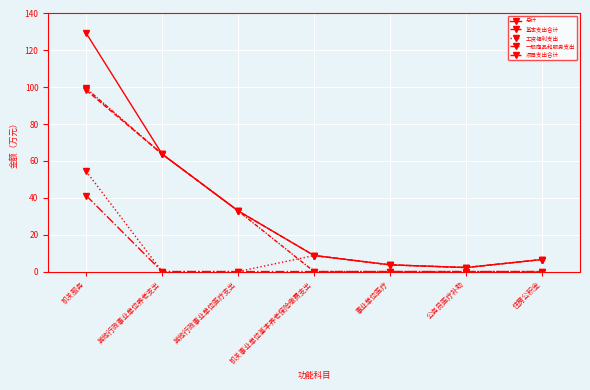

Between 其他行政事业单位医疗支出 and 其他行政事业单位养老支出, which is larger?

其他行政事业单位养老支出